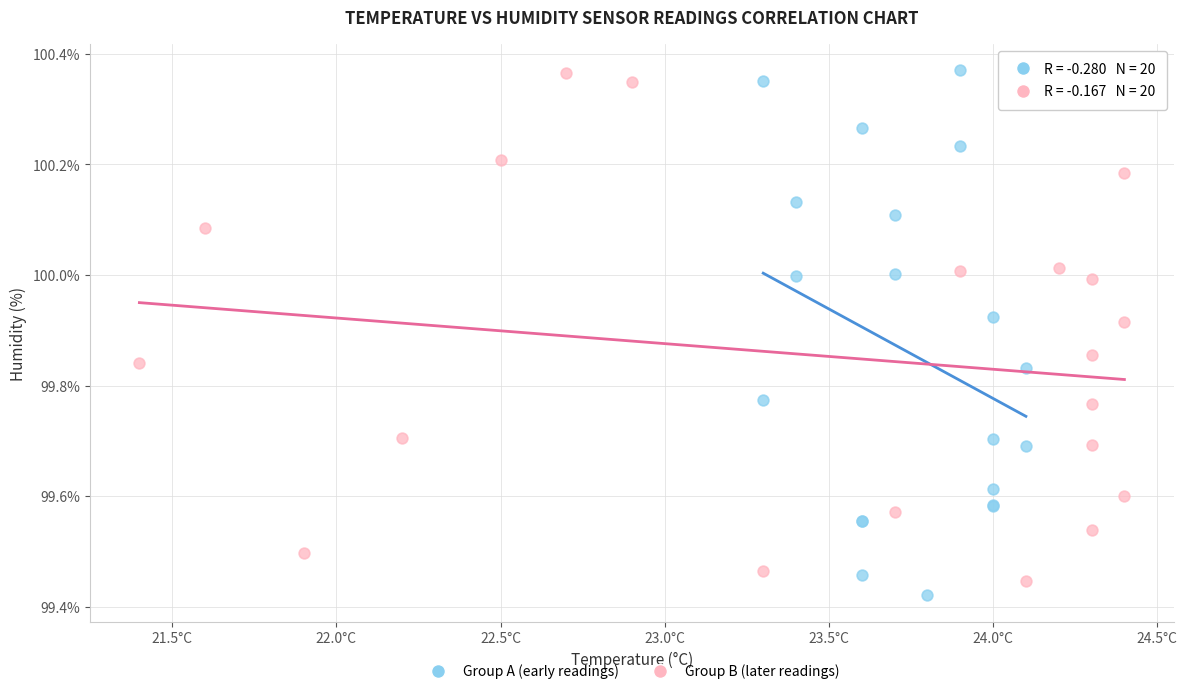

Which series has the widest spread of Y values?

Group A (early readings)